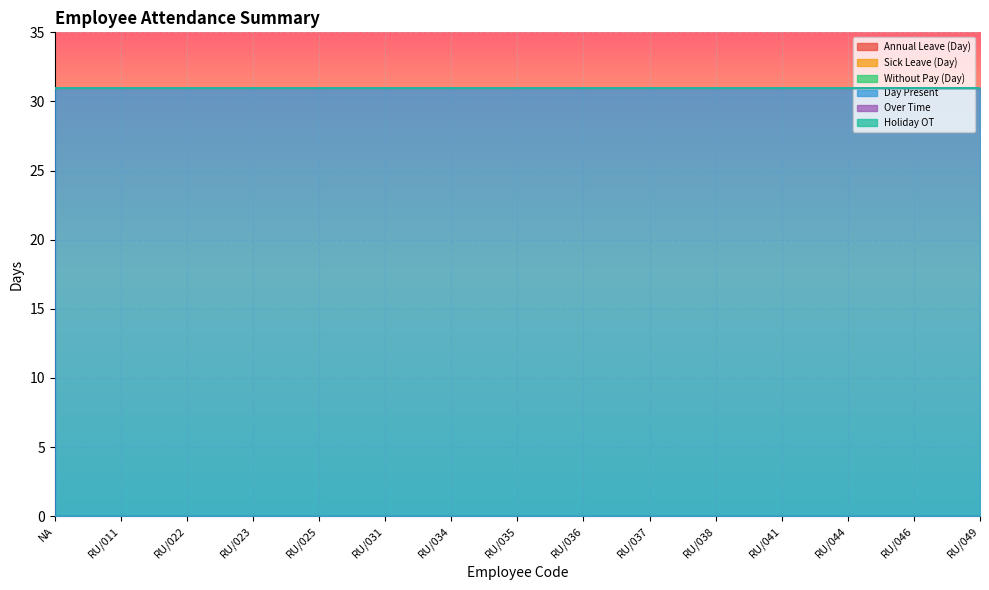

Rank the series at RU/044 from lowest to highest value.

Annual Leave (Day), Sick Leave (Day), Without Pay (Day), Over Time, Holiday OT, Day Present